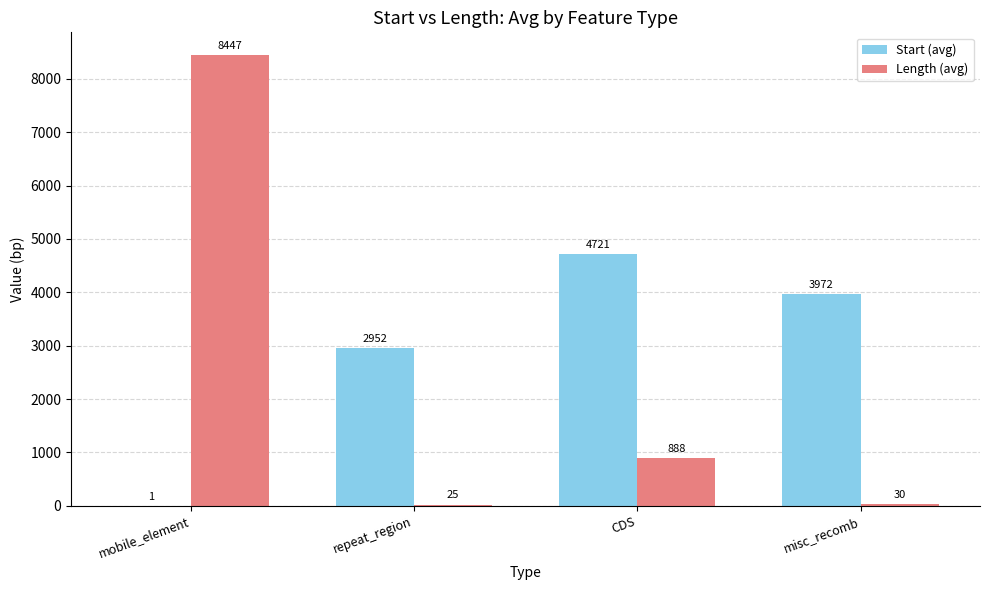

At which label does Start (avg) first exceed 3972?

CDS